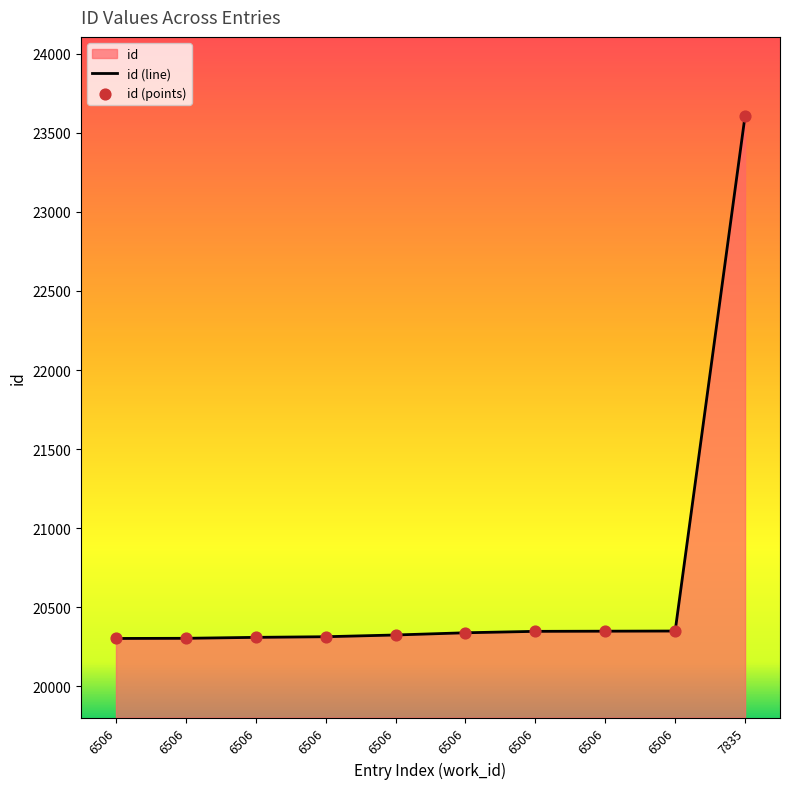

Approximately how many times larger is the value at 6506 compared to 6506?

1.0